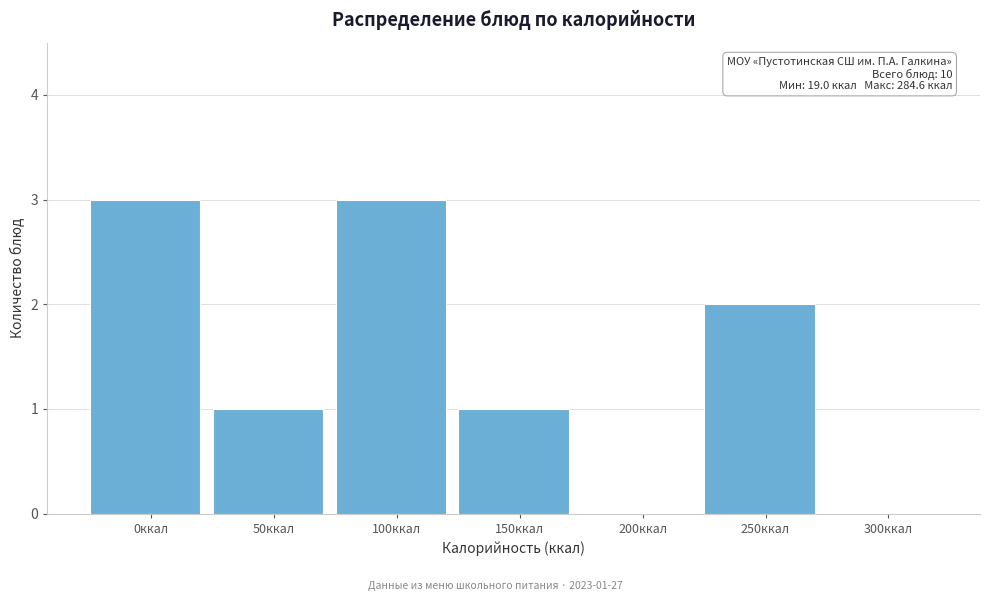

Reading left to right, extract all data points from this chart.

0ккал=3	50ккал=1	100ккал=3	150ккал=1	200ккал=0	250ккал=2	300ккал=0